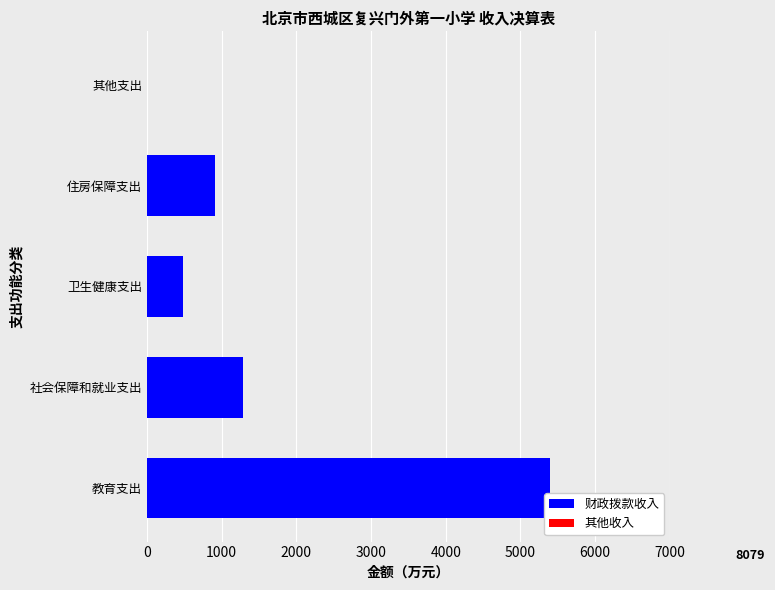

Which label corresponds to the largest value in the chart?

教育支出